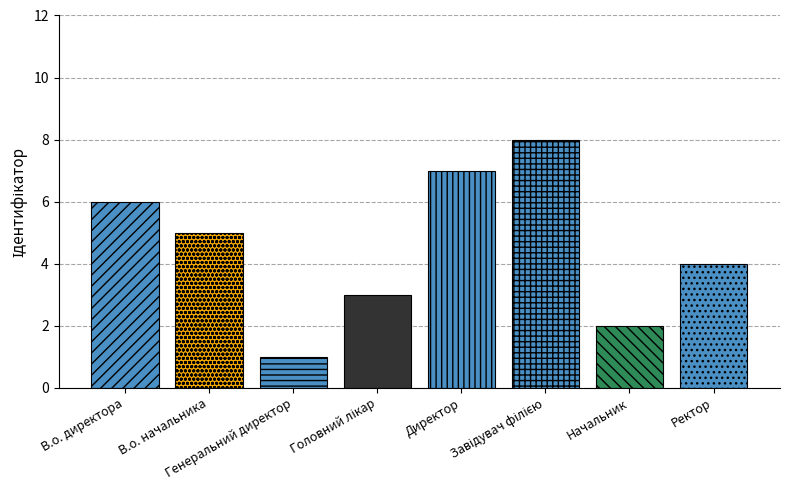

Reading right to left, transcribe all the data shown in this chart.

Ректор=4	Начальник=2	Завідувач філією=8	Директор=7	Головний лікар=3	Генеральний директор=1	В.о. начальника=5	В.о. директора=6